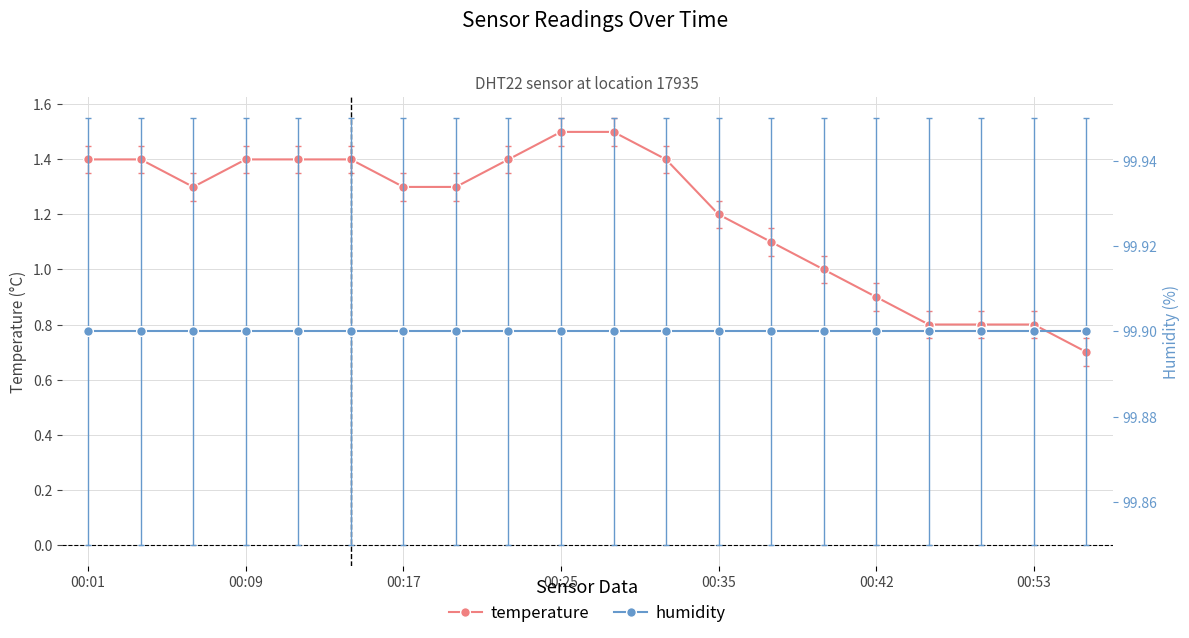

True or false: temperature and humidity cross at least once.

False